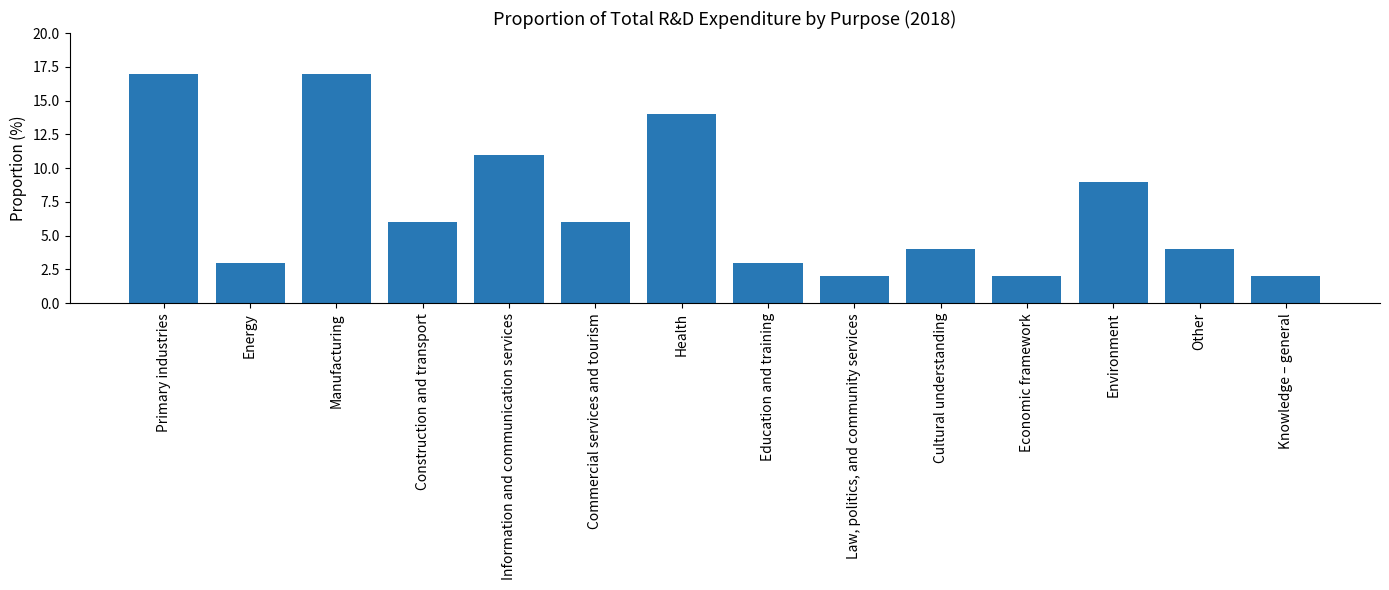

What is the difference between the maximum and minimum values?

15